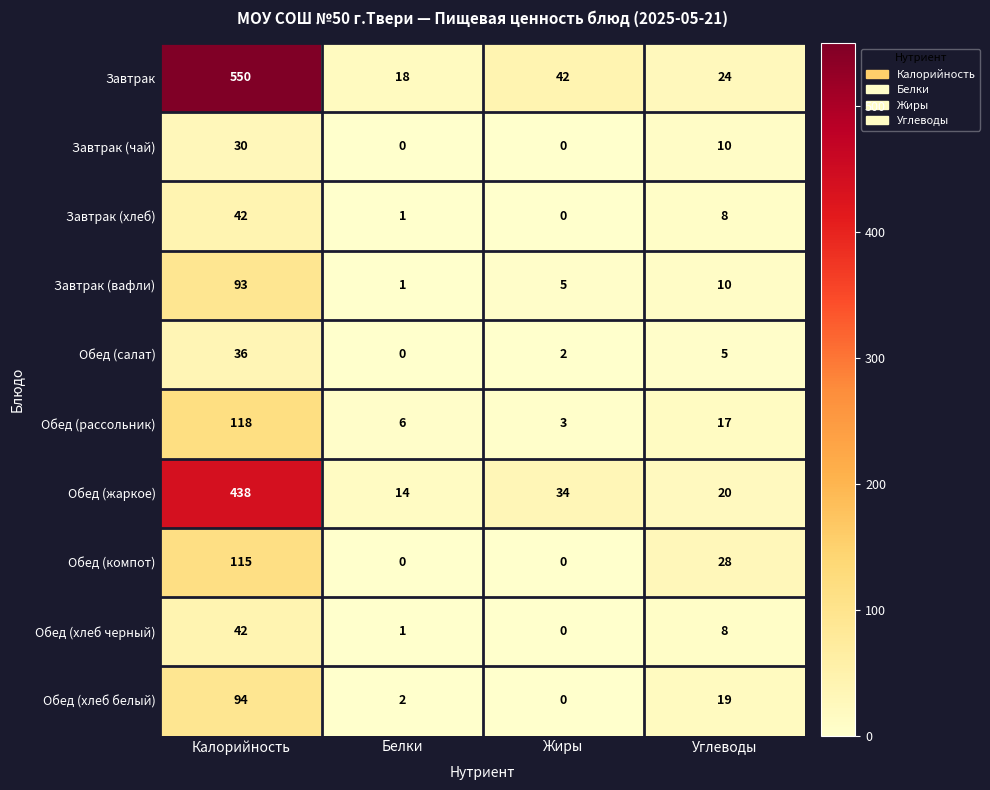

Which series has the widest spread of values?

Завтрак